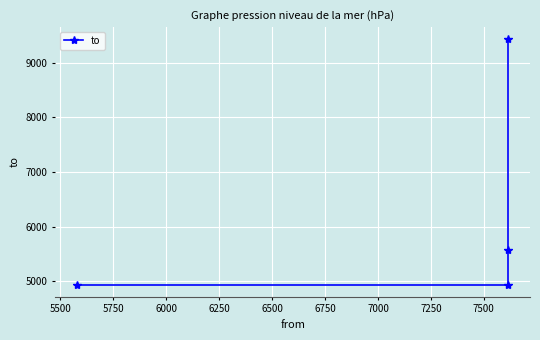

What is the difference between the maximum and second lowest values?

4487